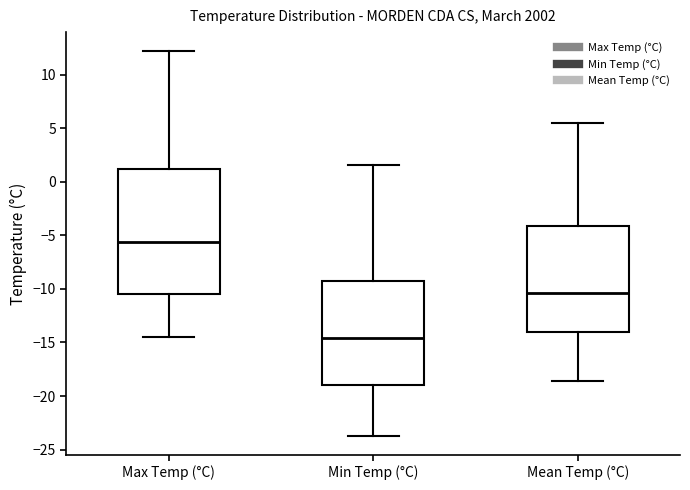

Reading left to right, transcribe this box plot: for each box, give where its median line is, the range the box spans, and where its two whiskers end, as read against the y-axis. The values are not printed on the chart, so give them approximately, as read against the axis.

Max Temp (°C): median -5.5, box -10.5 to 1.5, whiskers -14.5 to 12.0
Min Temp (°C): median -14.5, box -19.0 to -9.5, whiskers -23.5 to 1.5
Mean Temp (°C): median -10.5, box -14.0 to -4.0, whiskers -18.5 to 5.5